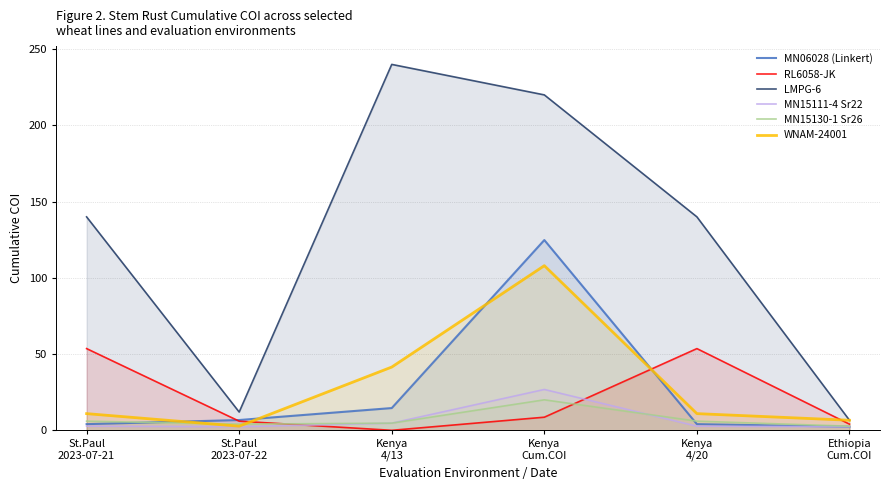

Which series has the largest total across all categories?

LMPG-6